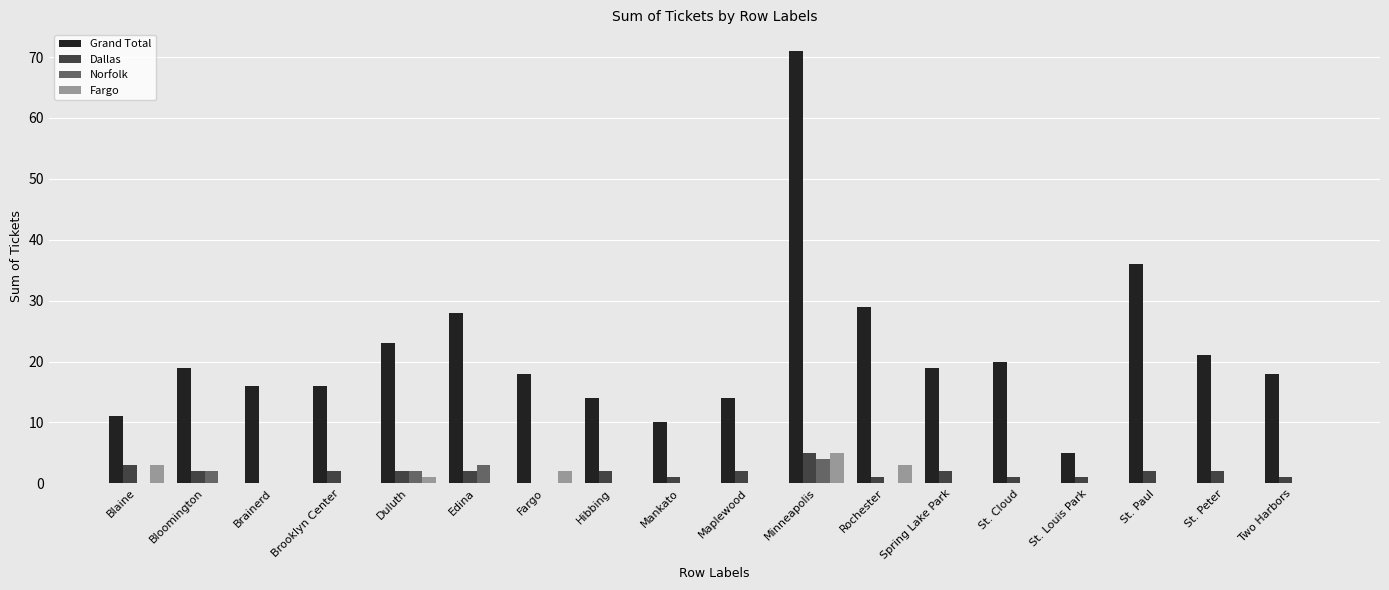

What is the spread (max minus min) of values at Bloomington?

19